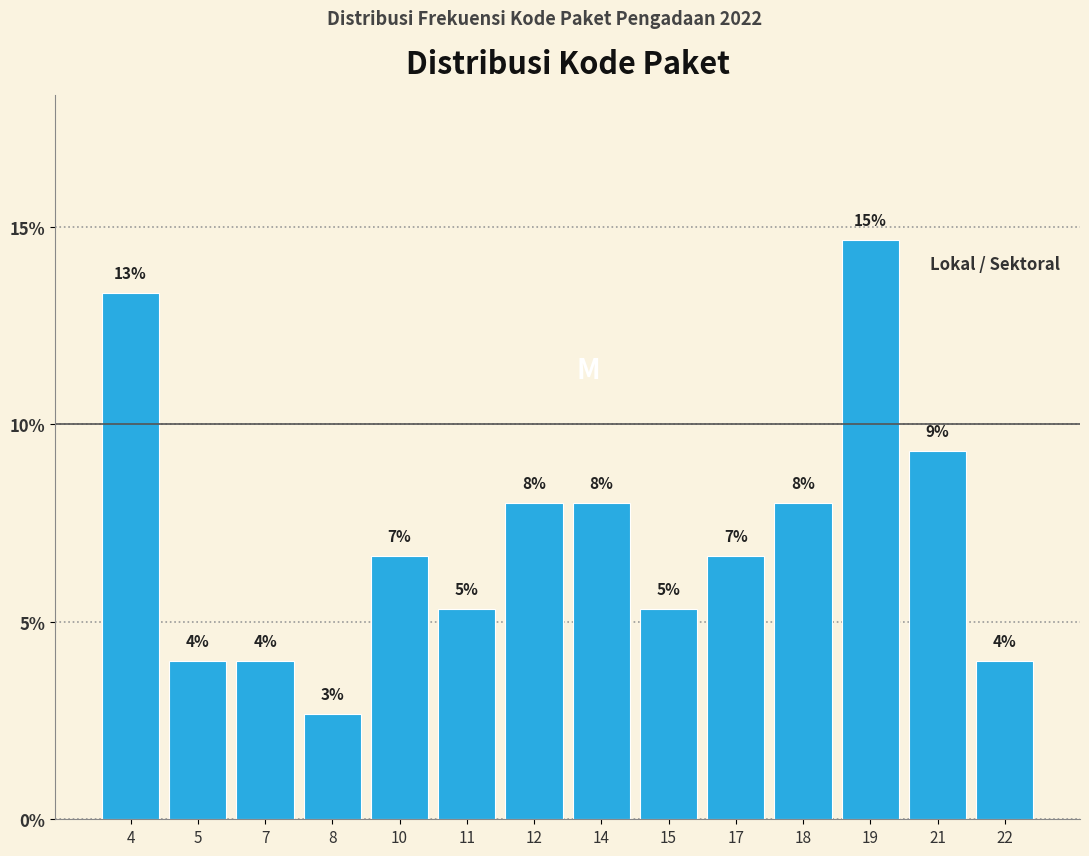

Does the chart contain any negative values?

No